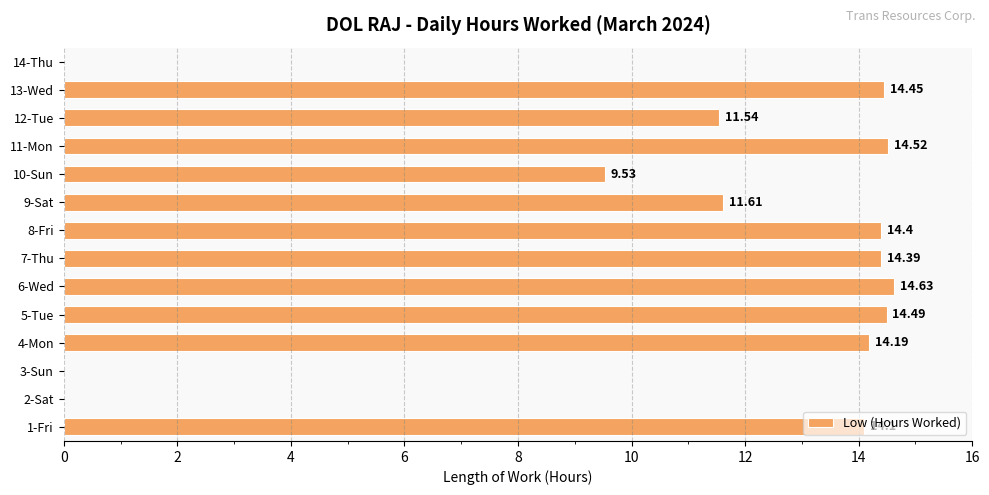

What is the sum of the values at 13-Wed and 9-Sat?

26.1